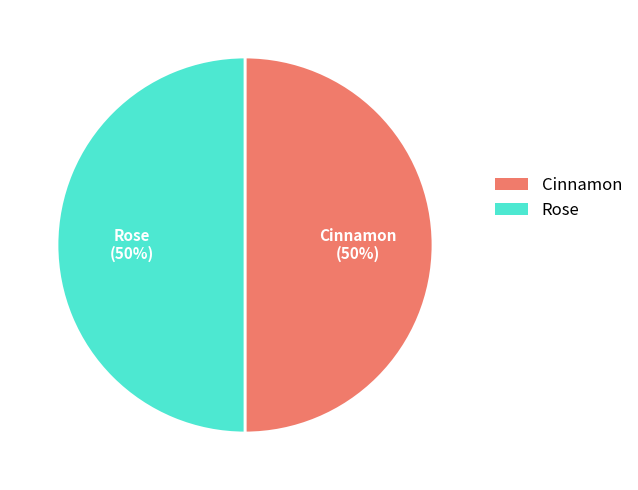

Approximately how many times larger is the value at Rose compared to Cinnamon?

1.0